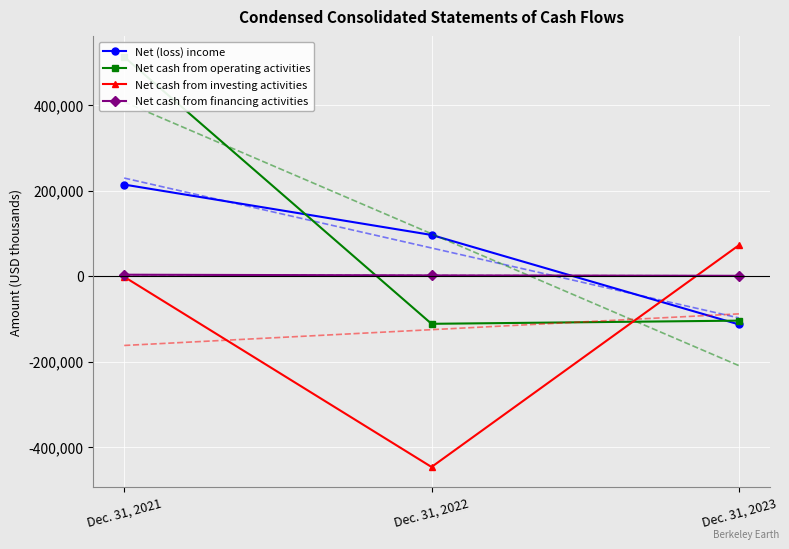

Between Dec. 31, 2022 and Dec. 31, 2023, which is larger?

Dec. 31, 2022